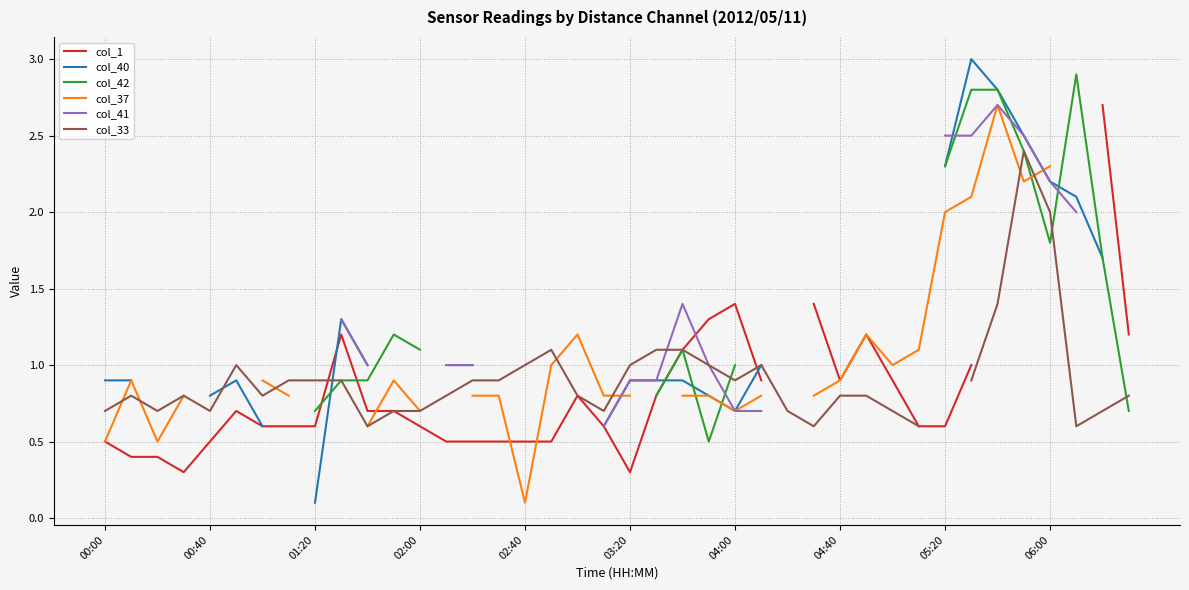

Is it true that col_41 equals 1.4 at 22?

True